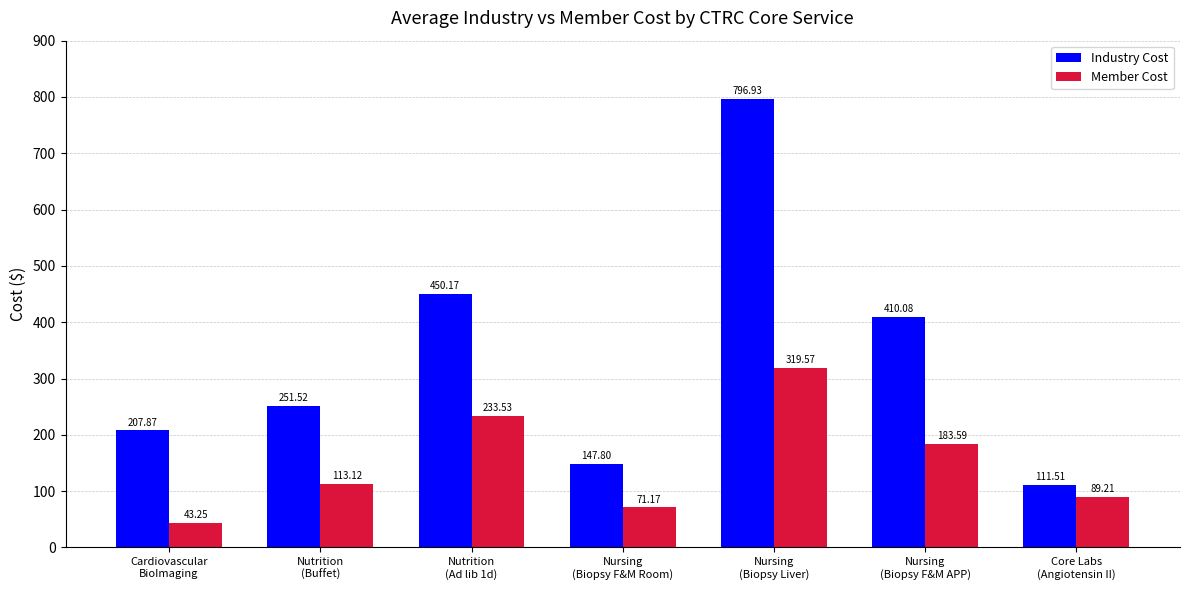

What is the average value of the Industry Cost series?

339.4